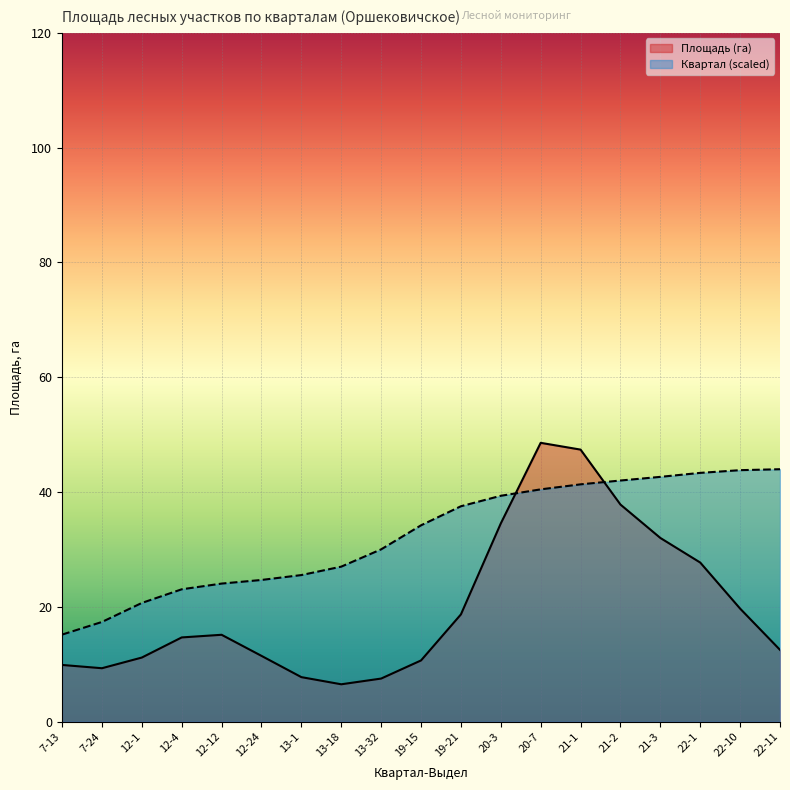

How many data points are above 34?

10